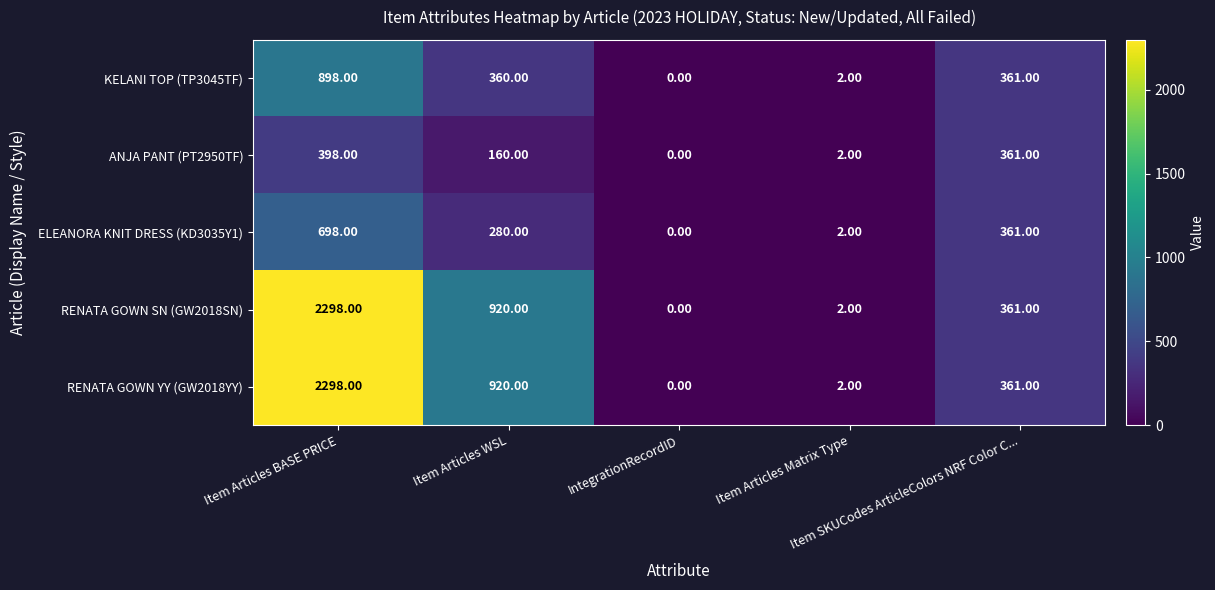

Which label corresponds to the largest value in the chart?

Item Articles BASE PRICE